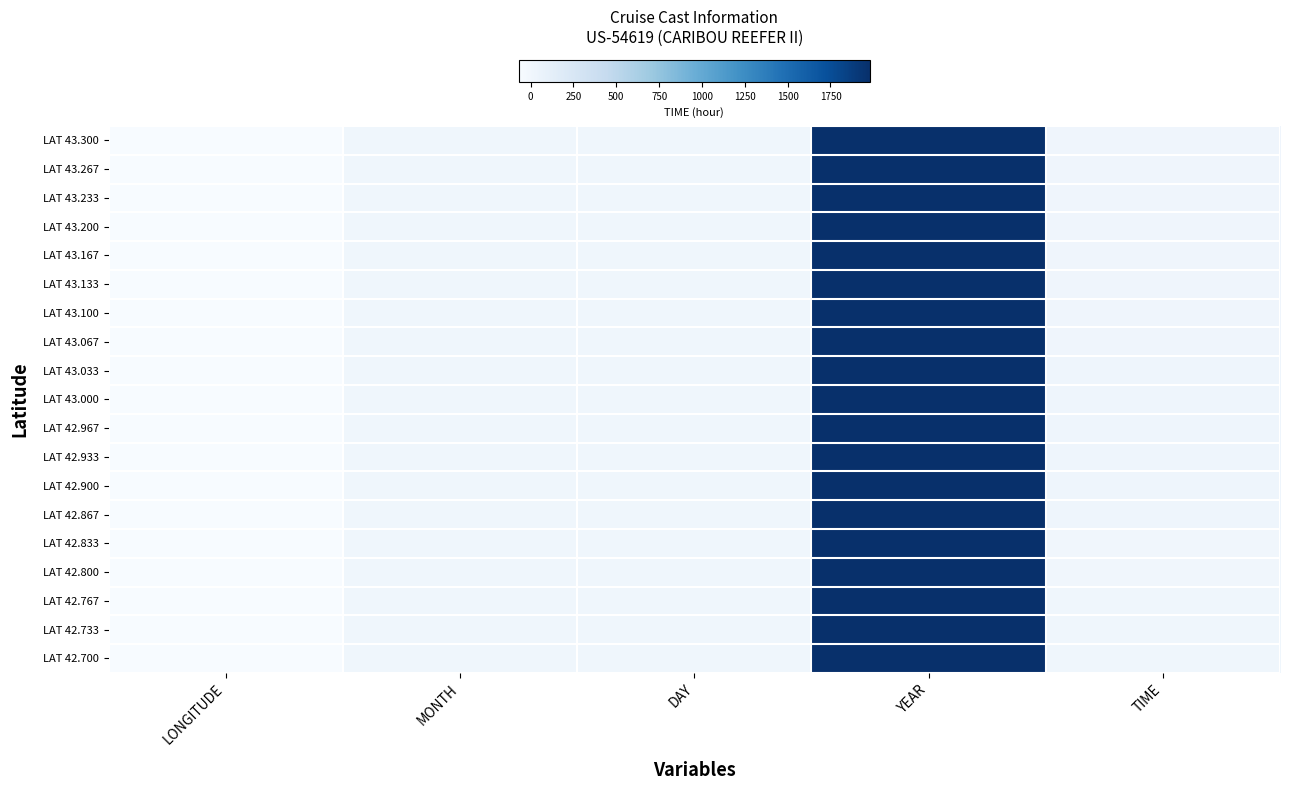

How many data points does each series have?

5